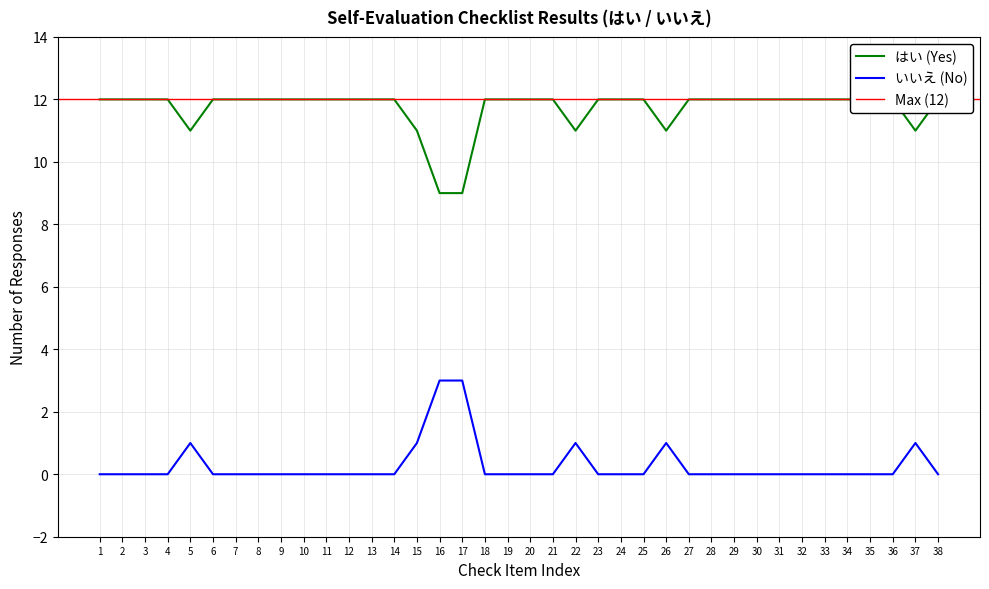

What is the difference between the second highest and minimum values in the はい (Yes) series?

3